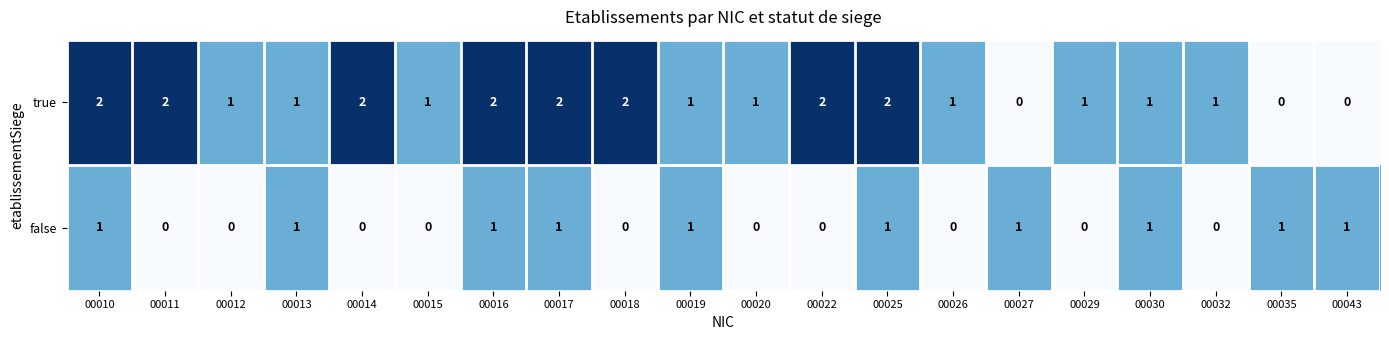

At which label does true first exceed 1?

00010